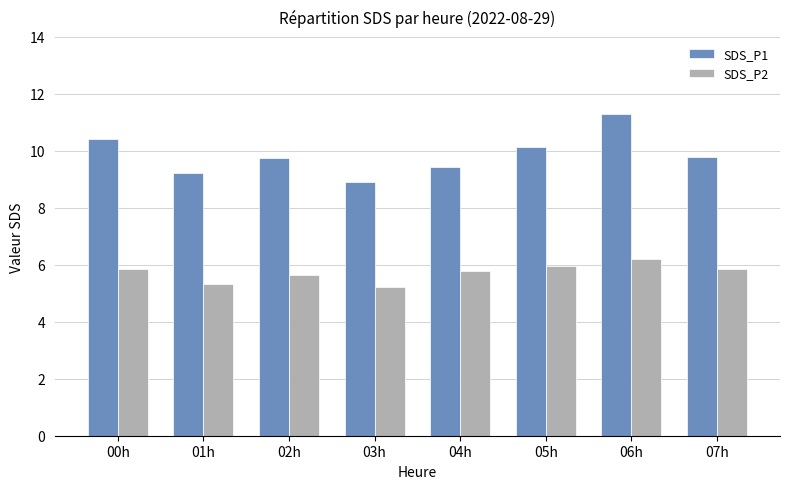

What is the label of the 4th bar from the left?

03h